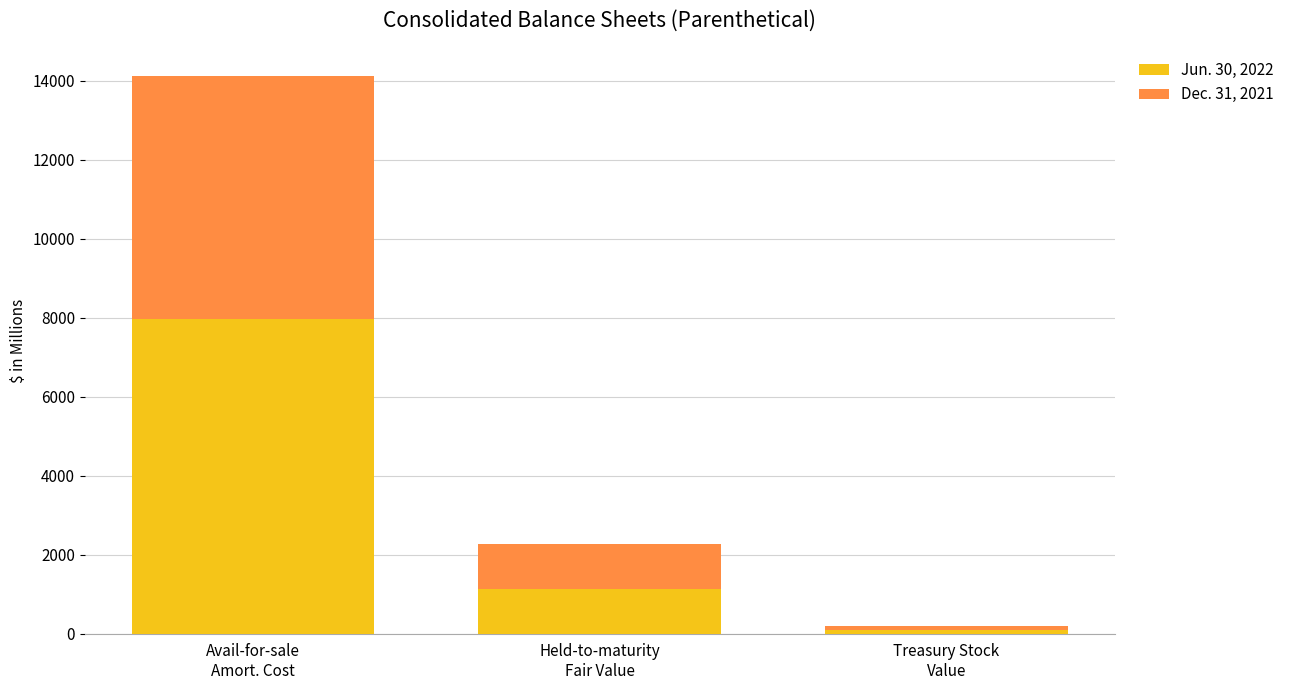

Reading left to right, transcribe the values for Jun. 30, 2022.

7960	1122	104